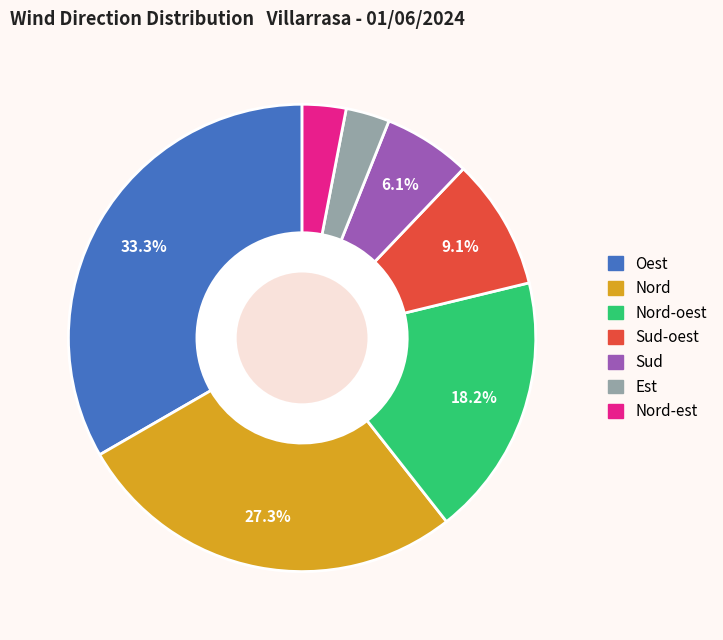

Does any single category account for the majority?

No